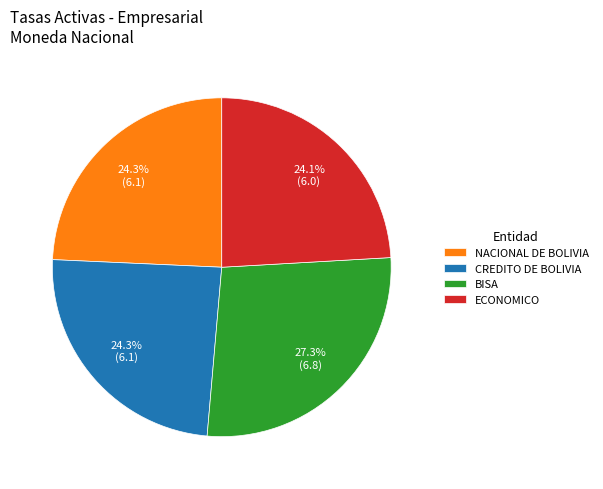

How many slices are in this pie chart?

4